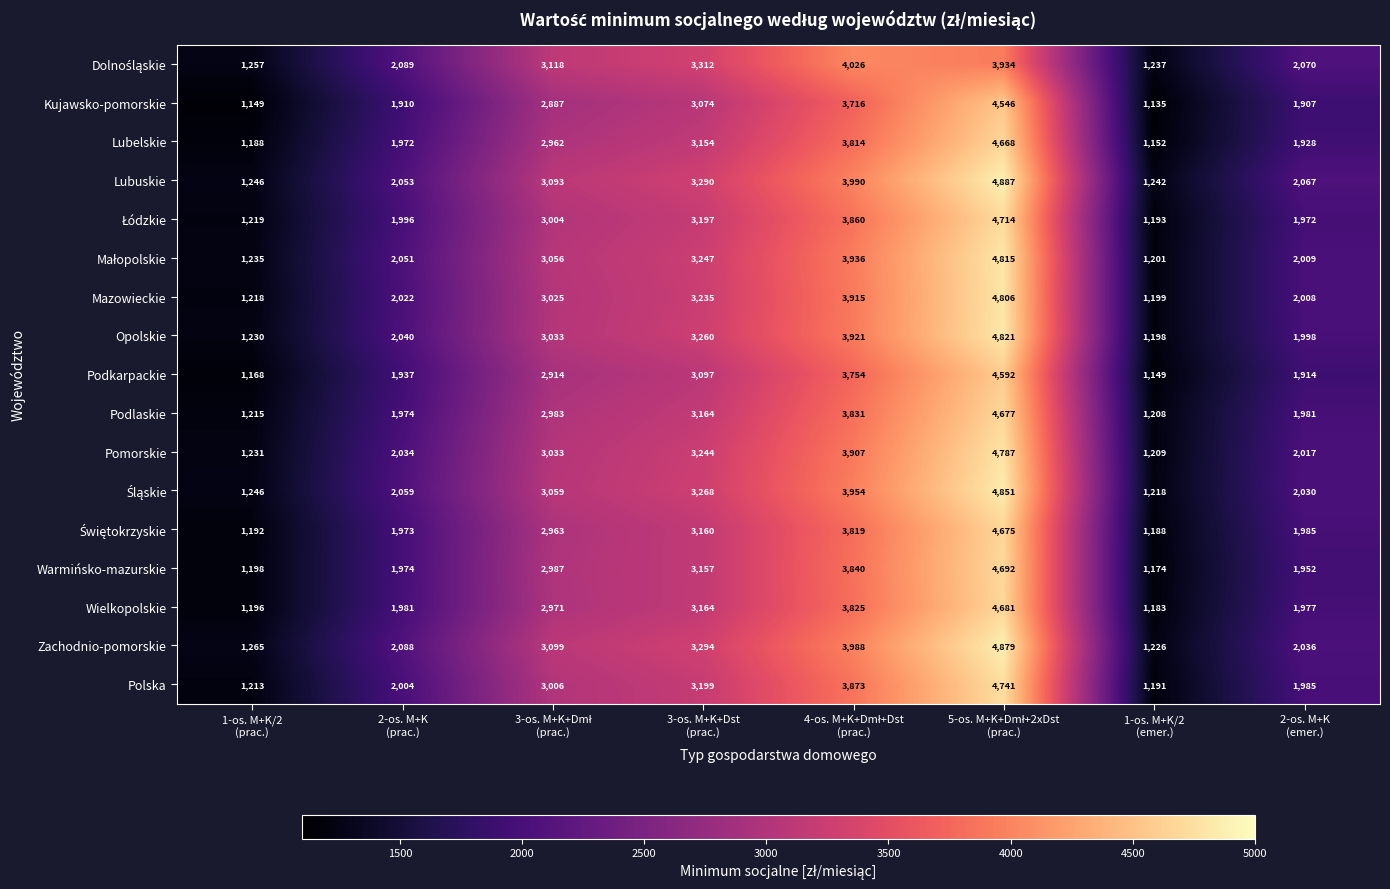

What is the smallest value displayed?

1135